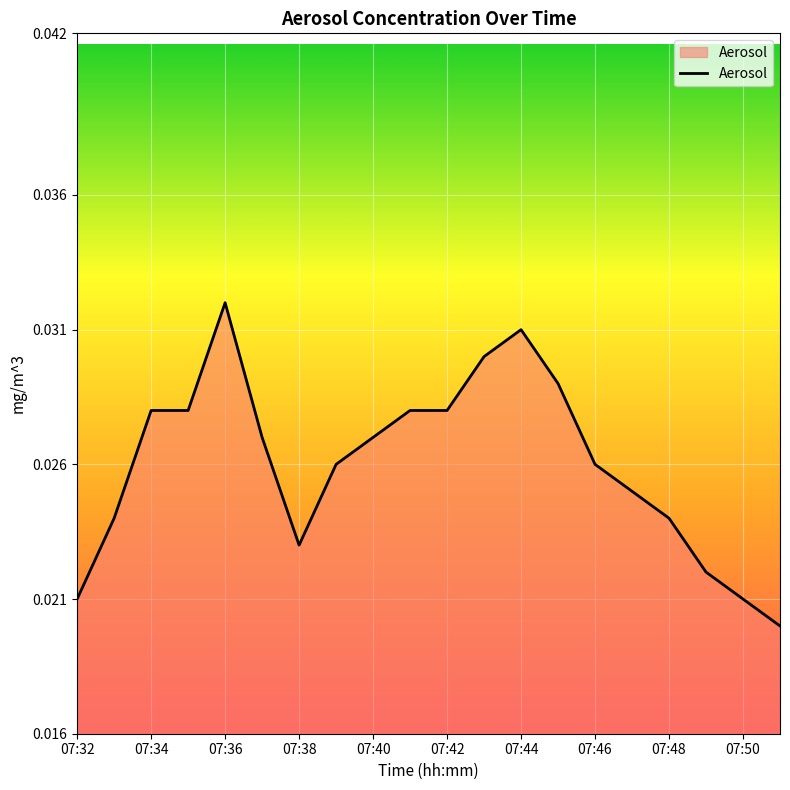

At which category does the chart reach its peak across all series?

07:36